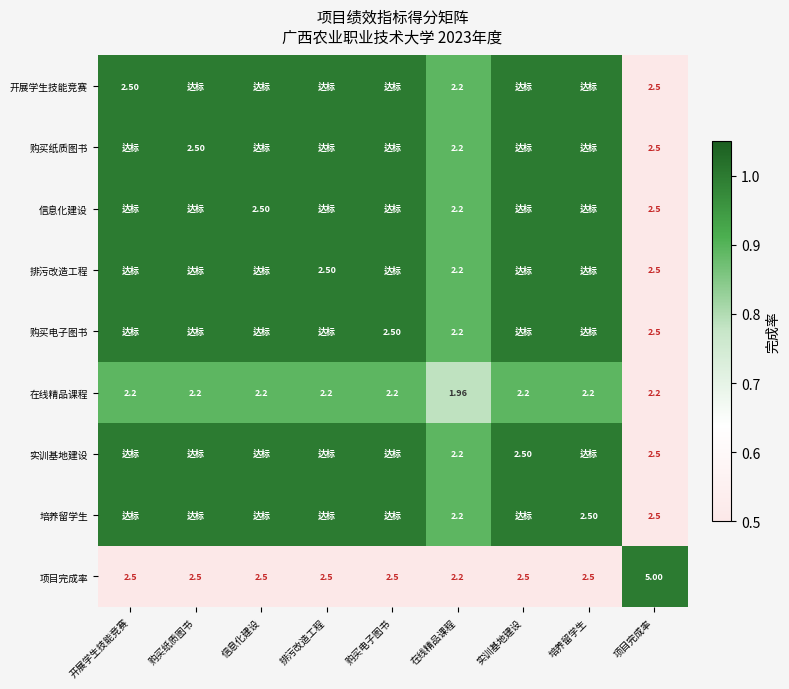

True or false: 购买电子图书 has a value of 1.0 at 培养留学生.

True